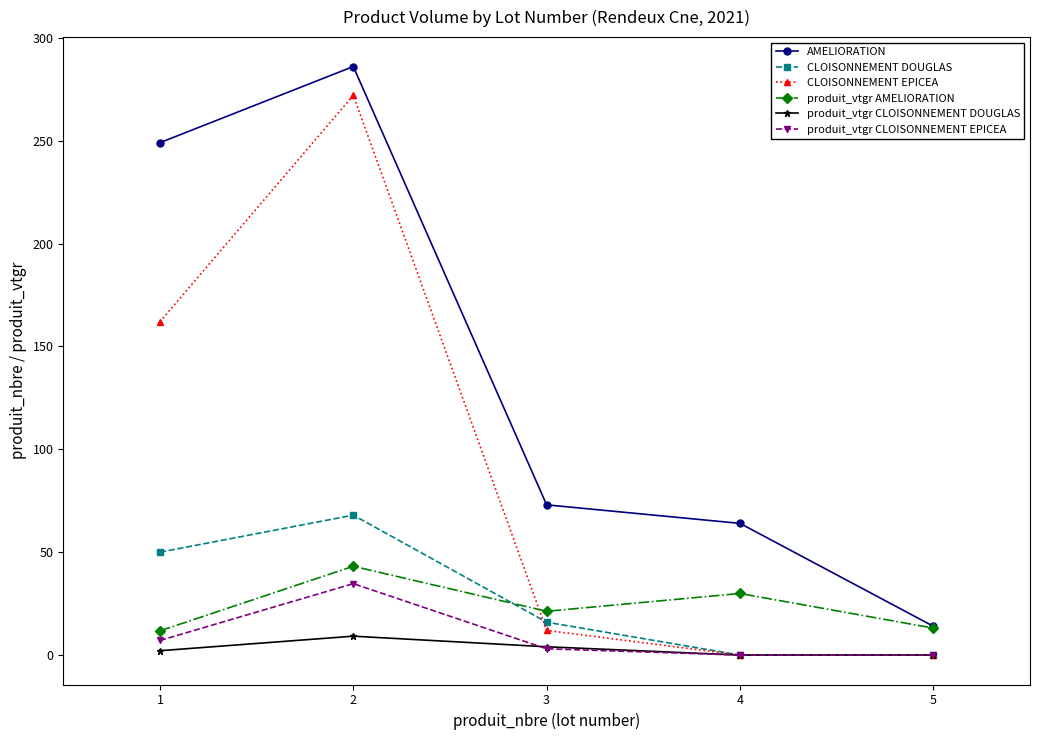

At 1, list the series in order from largest to smallest.

AMELIORATION, CLOISONNEMENT EPICEA, CLOISONNEMENT DOUGLAS, produit_vtgr AMELIORATION, produit_vtgr CLOISONNEMENT EPICEA, produit_vtgr CLOISONNEMENT DOUGLAS